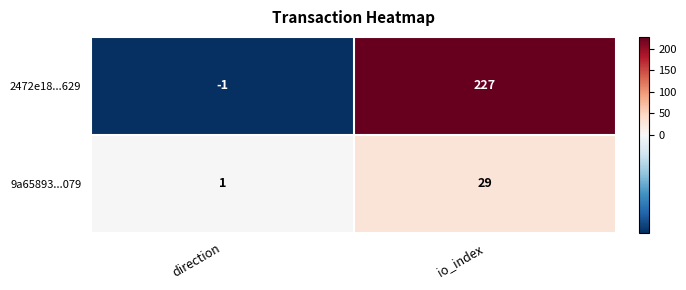

Is it true that 9a65893...079 equals 2 at direction?

False